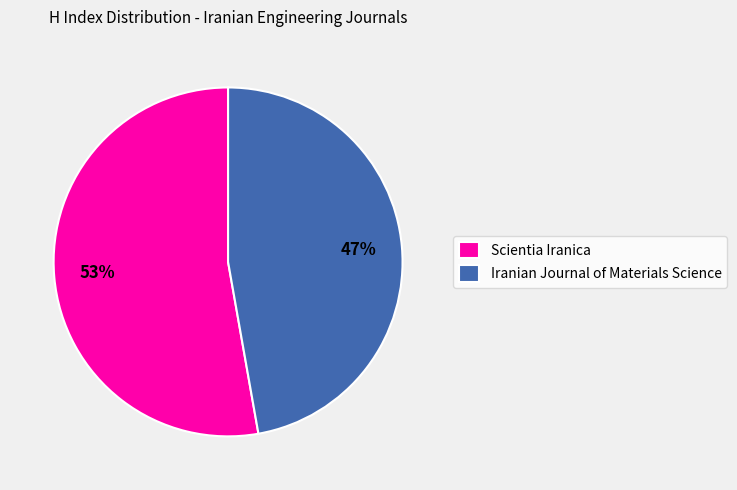

Rank the categories by value from lowest to highest.

Iranian Journal of Materials Science, Scientia Iranica